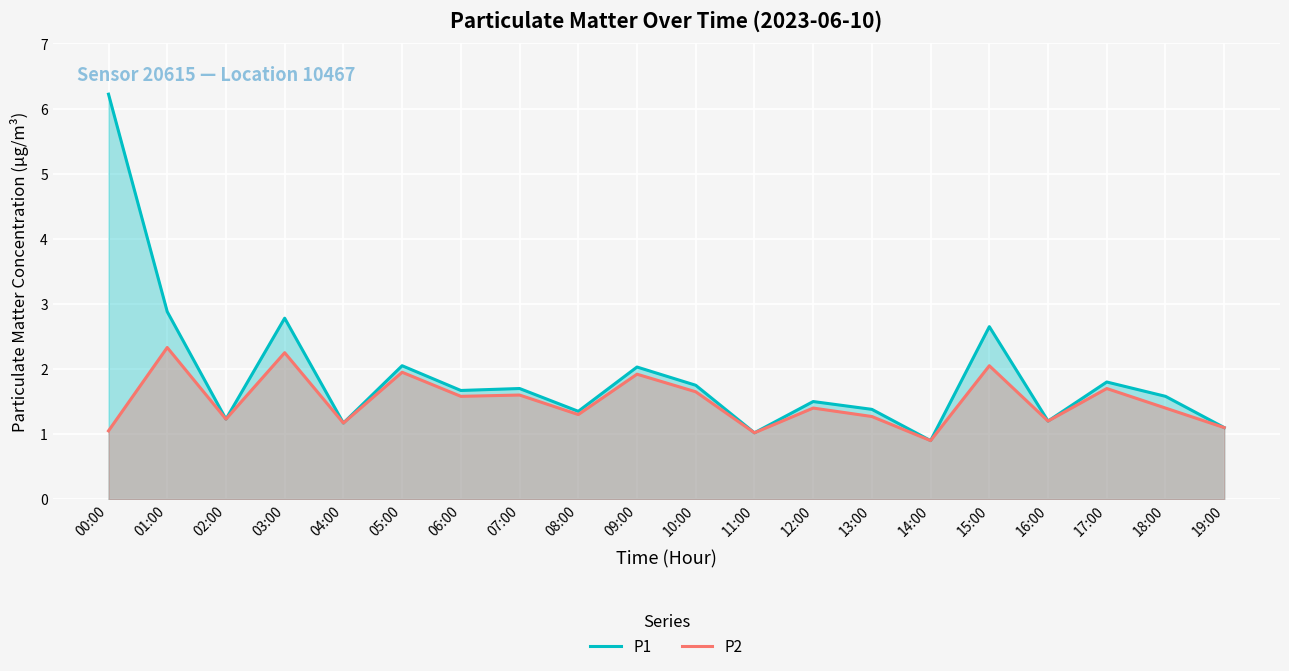

At which category is the sum across all series the highest?

00:00